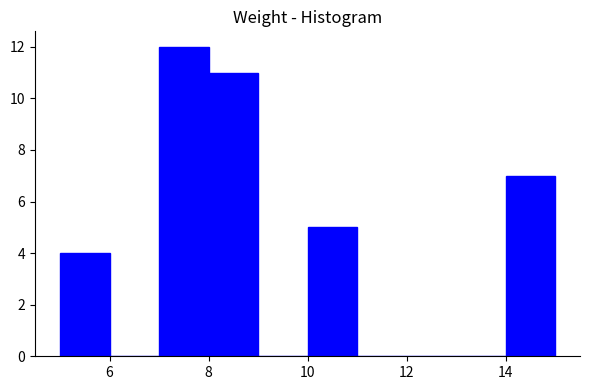

Reading left to right, list every bar in this chart as the range it spans on the x-axis followed by its height. The values are not printed on the chart, so give them approximately, as read against the axis.

5 to 6: 4
6 to 7: 0
7 to 8: 12
8 to 9: 11
9 to 10: 0
10 to 11: 5
11 to 12: 0
12 to 13: 0
13 to 14: 0
14 to 15: 7